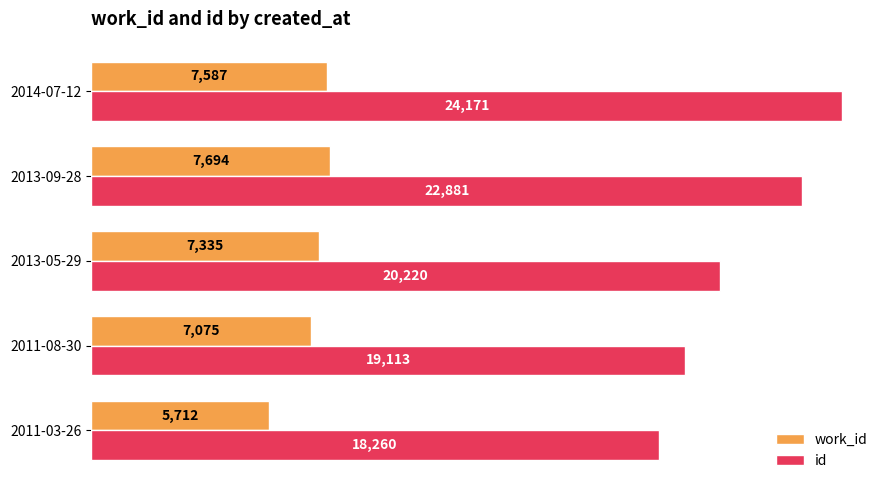

Which series has the largest range (max minus min)?

id